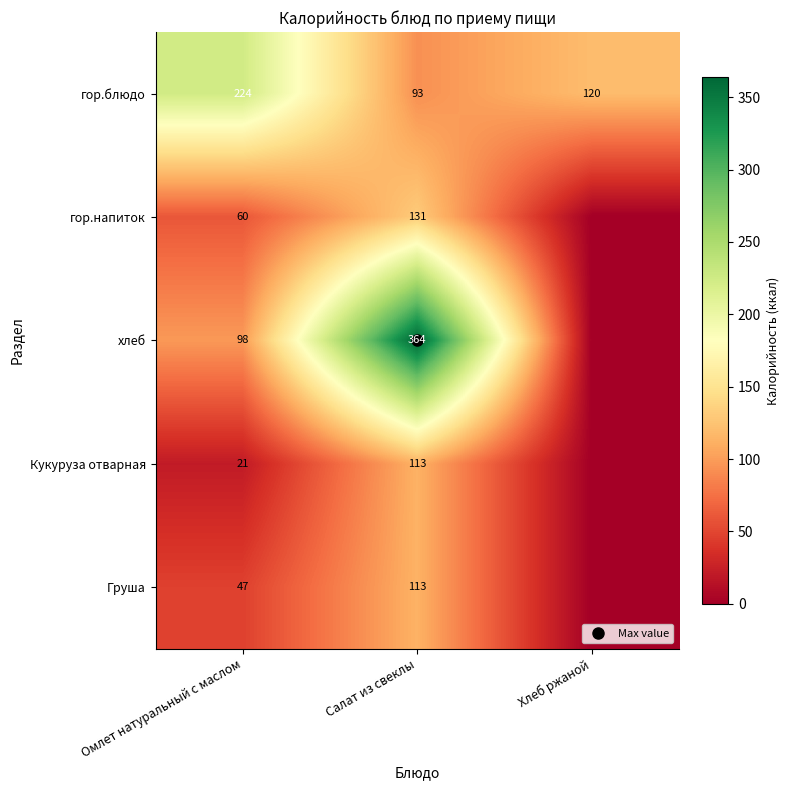

What is the difference between the maximum and minimum values in the Кукуруза отварная series?

113.0